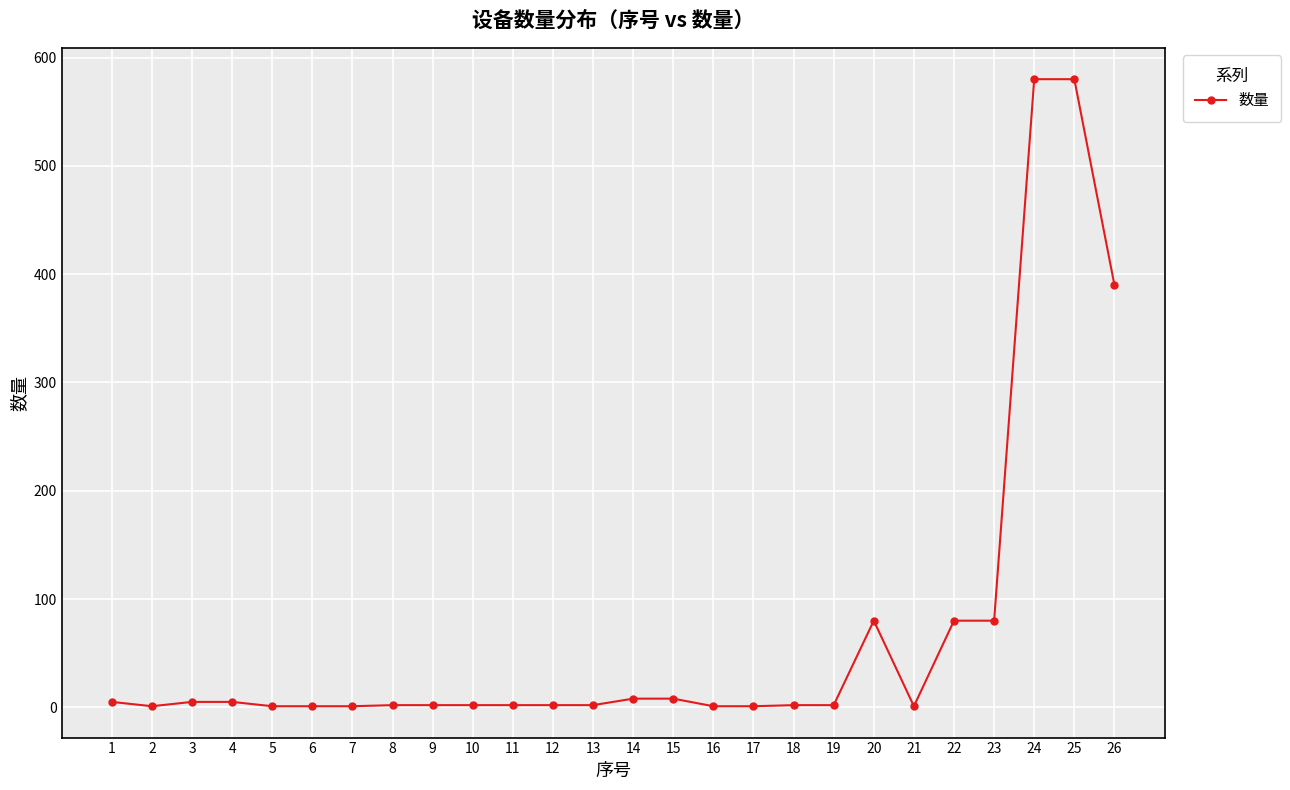

Count the number of categories in the chart.

26